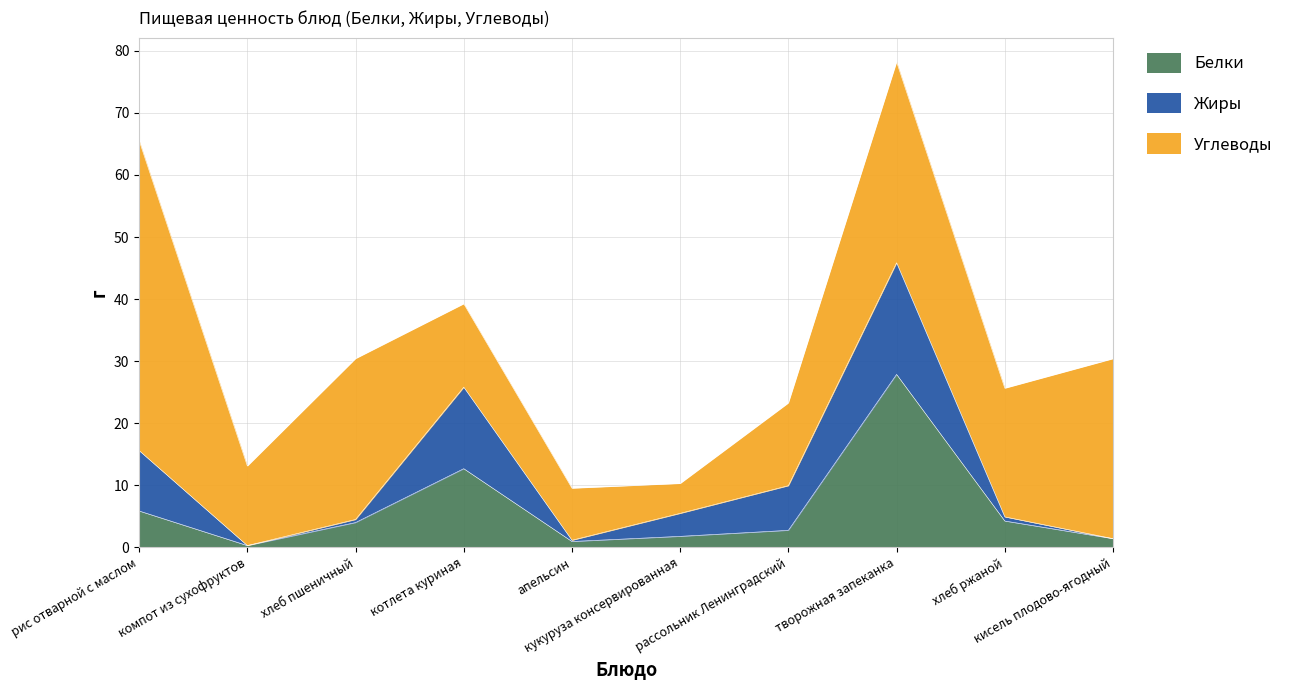

True or false: Углеводы has more than 2 points higher than both neighbors.

False